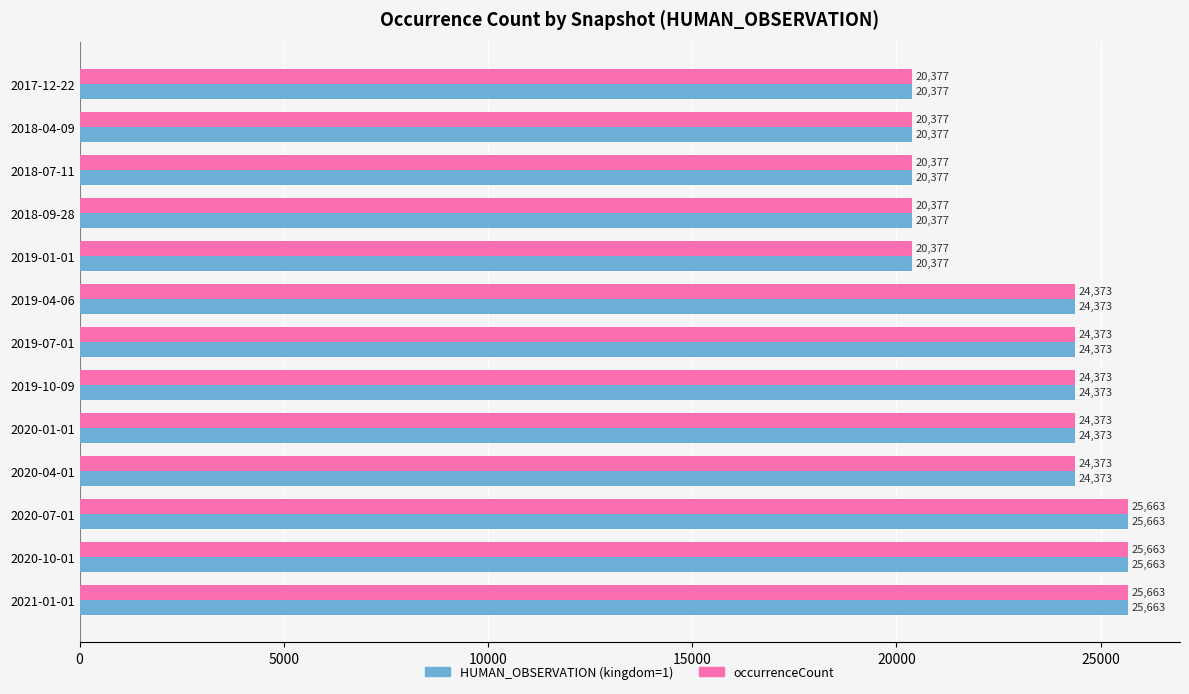

Is it true that occurrenceCount equals 35906 at 2020-04-01?

False